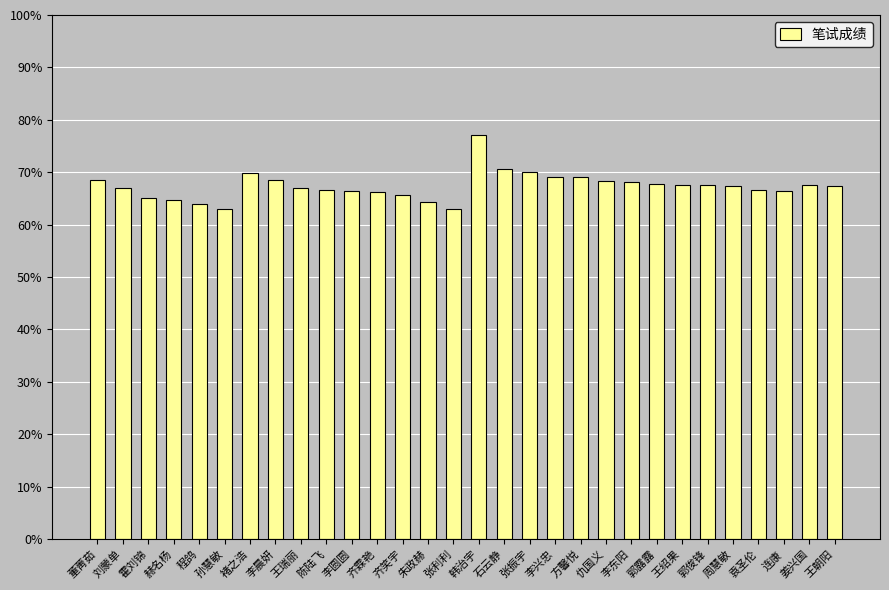

What is the smallest value displayed?

63.0